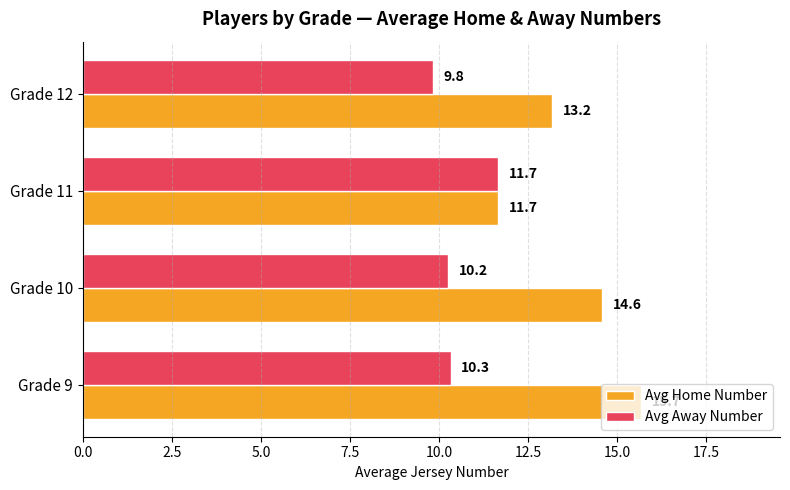

What is the difference between the second highest and minimum values in the Avg Away Number series?

0.5